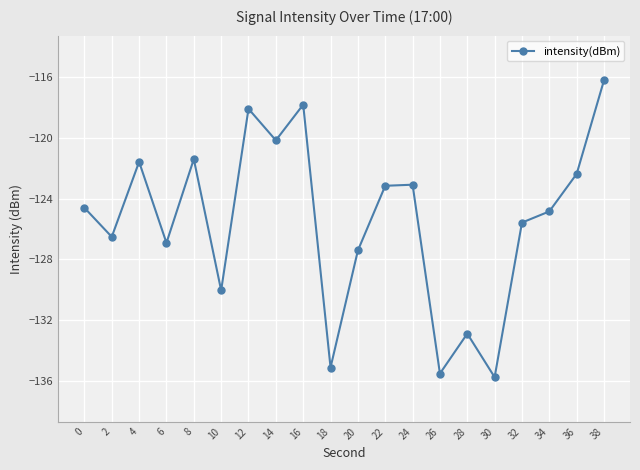

What is the average value?

-125.5